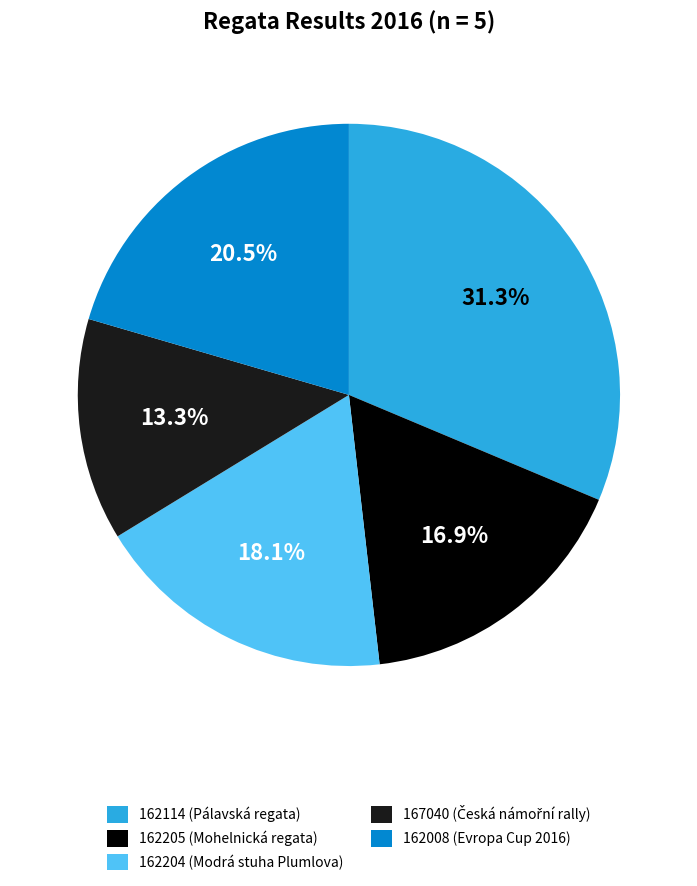

Which category has the biggest portion of the pie?

162114